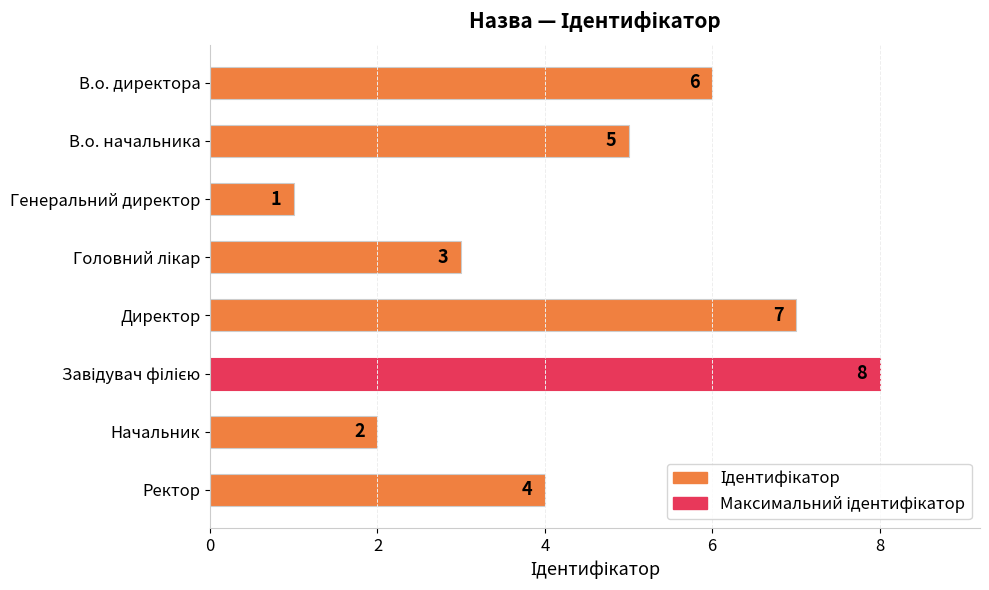

What is the difference between the maximum and second lowest values?

6